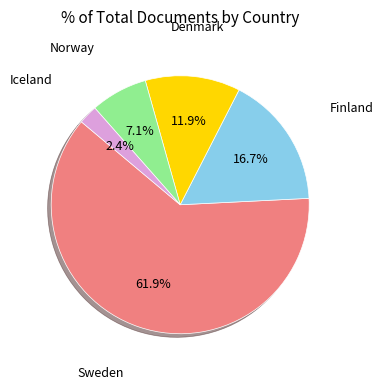

To the nearest percent, what is the difference between the largest and smallest slice percentages?

60%